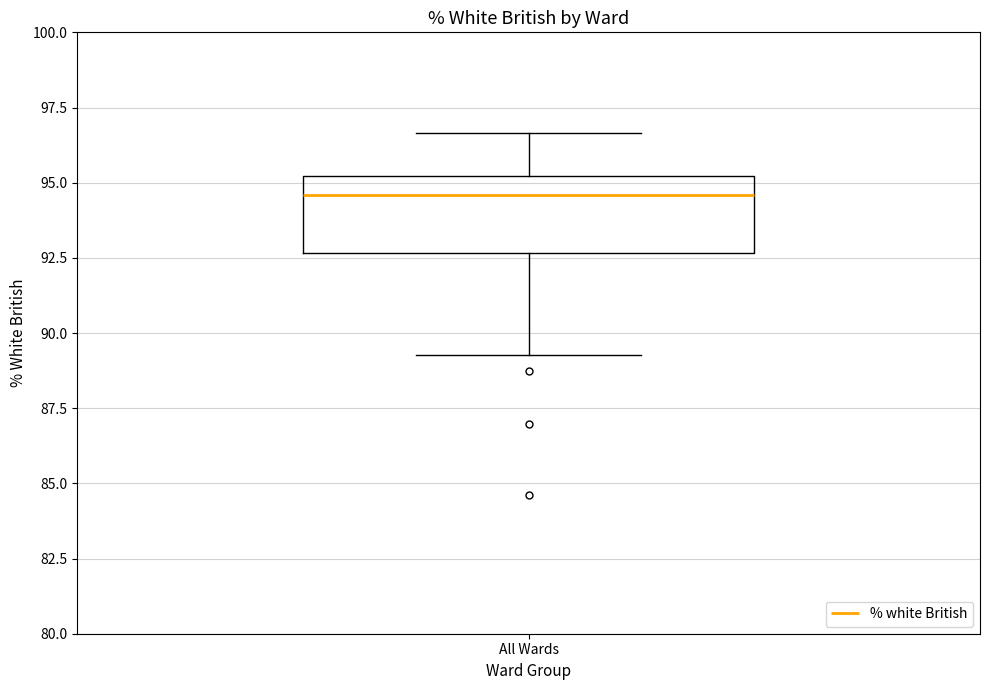

Where is the lower edge of the box for All Wards on the y-axis? The values are not printed on the chart, so give them approximately, as read against the axis.

92.5